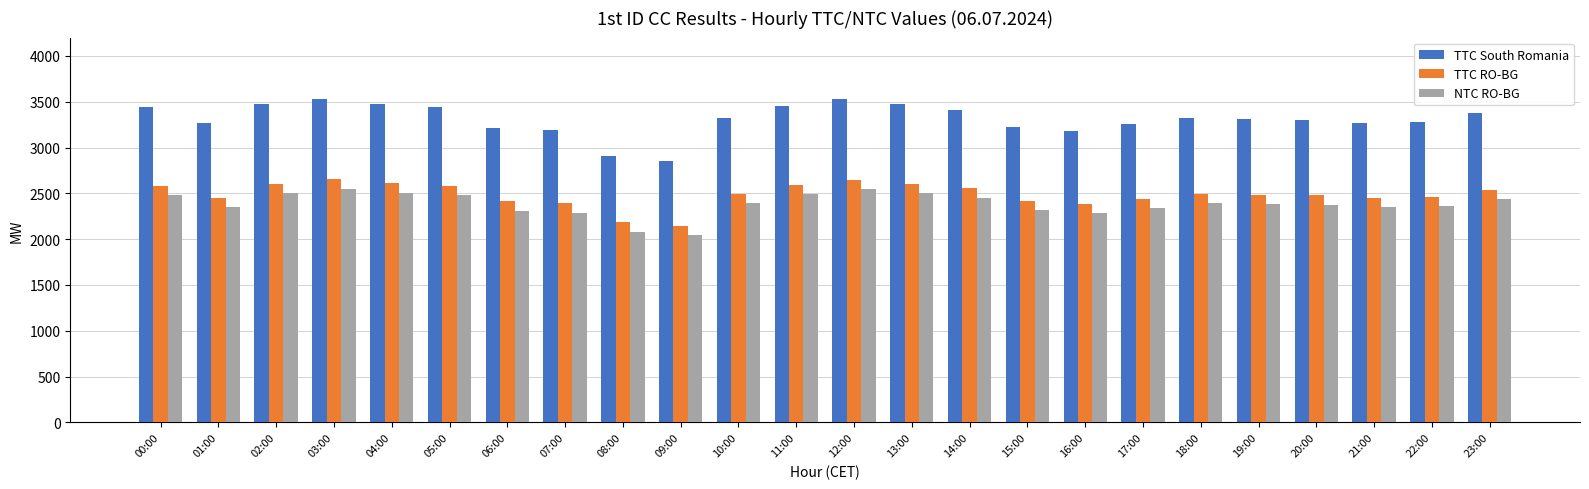

What is the label of the 22nd bar from the right?

02:00